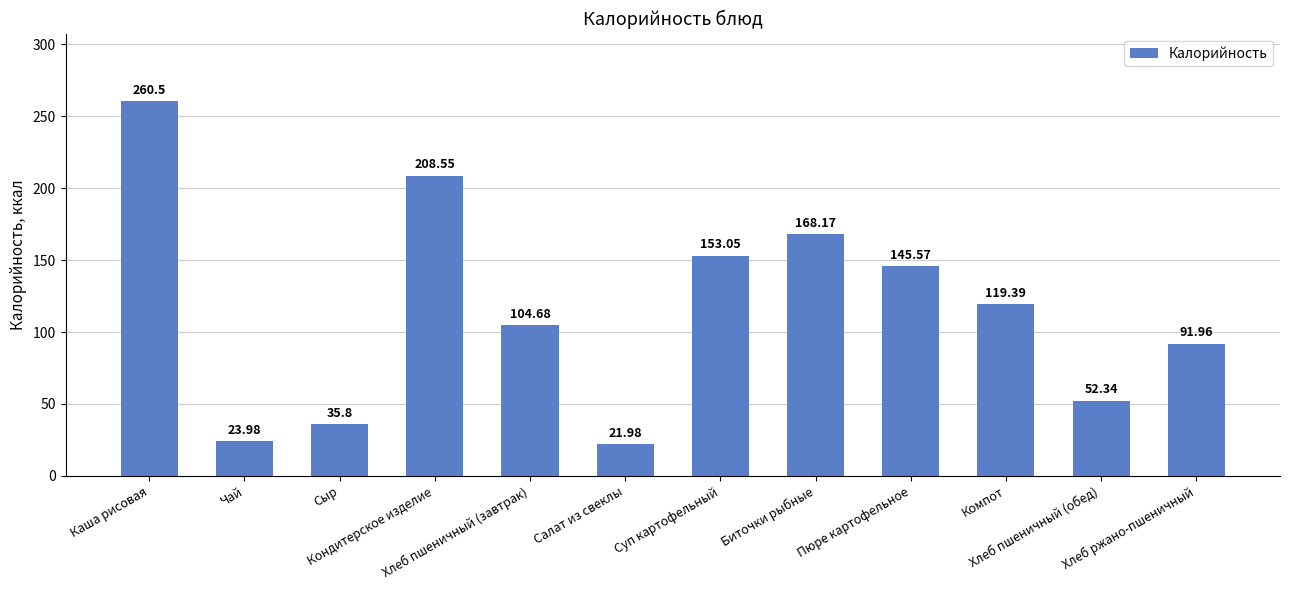

Reading right to left, extract all data points from this chart.

92.0	52.3	119.4	145.6	168.2	153.1	22.0	104.7	208.6	35.8	24.0	260.5